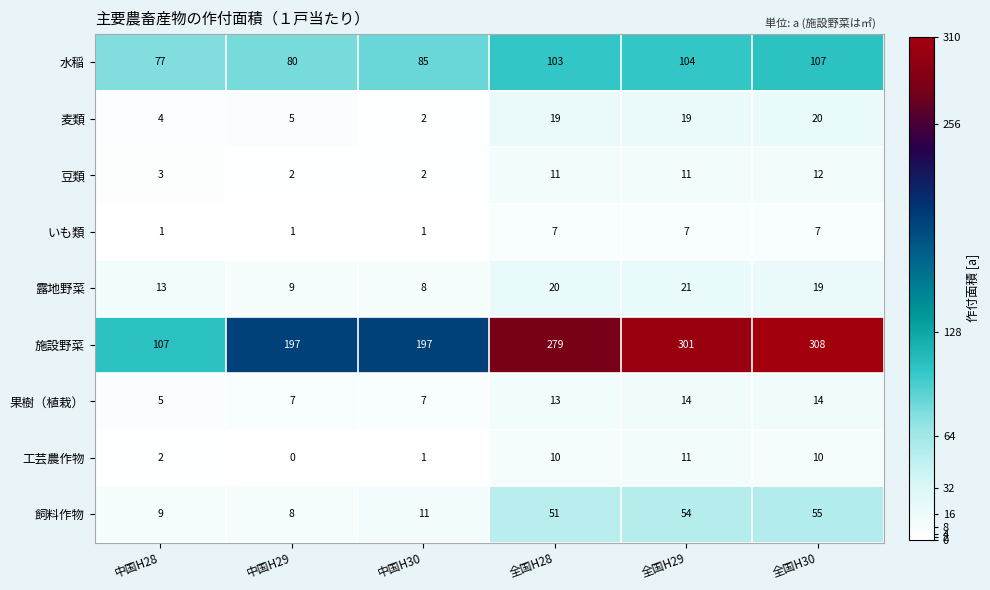

What is the greatest value displayed?

308